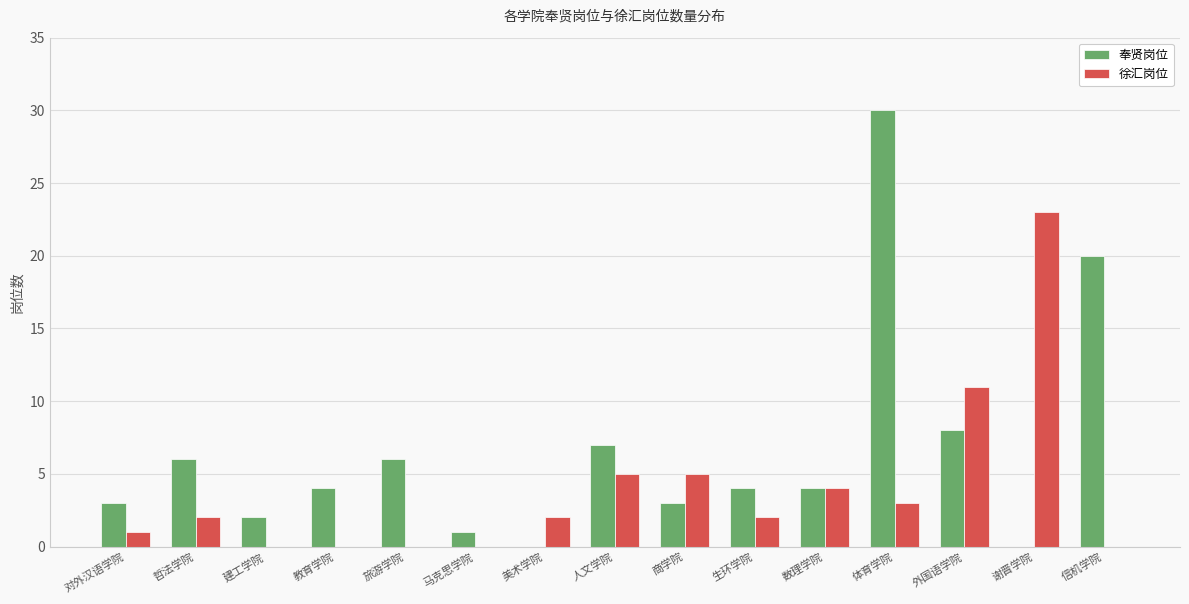

Which series has the largest total across all categories?

奉贤岗位